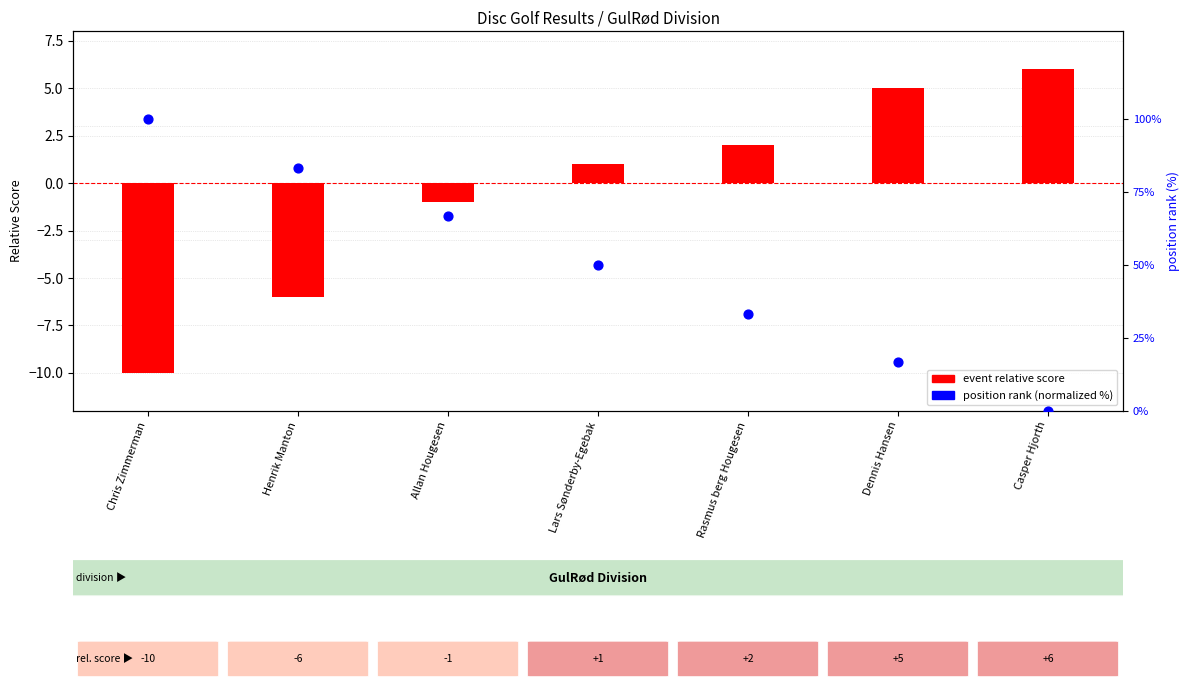

Which series reaches the minimum Y coordinate?

event relative score